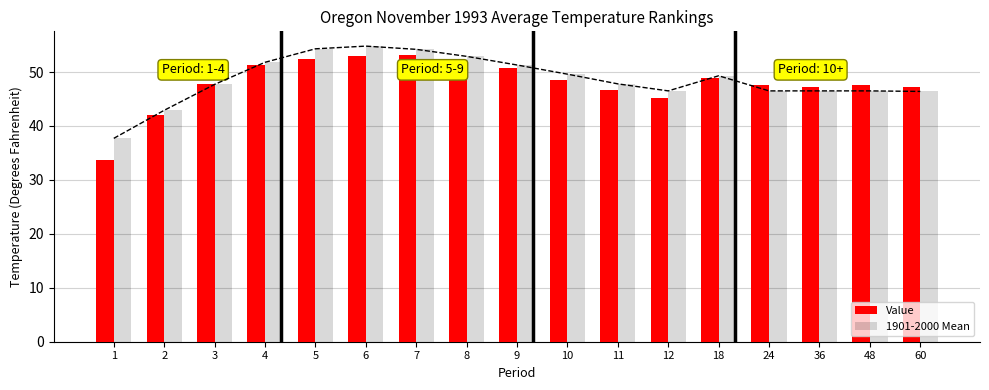

Reading left to right, list all the values displayed in this chart.

Value: 33.6	42.1	47.8	51.3	52.5	53.0	53.2	52.0	50.7	48.6	46.6	45.1	48.8	47.5	47.3	47.5	47.3
1901-2000 Mean: 37.7	42.9	47.7	51.8	54.3	54.8	54.2	52.9	51.3	49.6	47.8	46.5	49.3	46.5	46.5	46.5	46.4